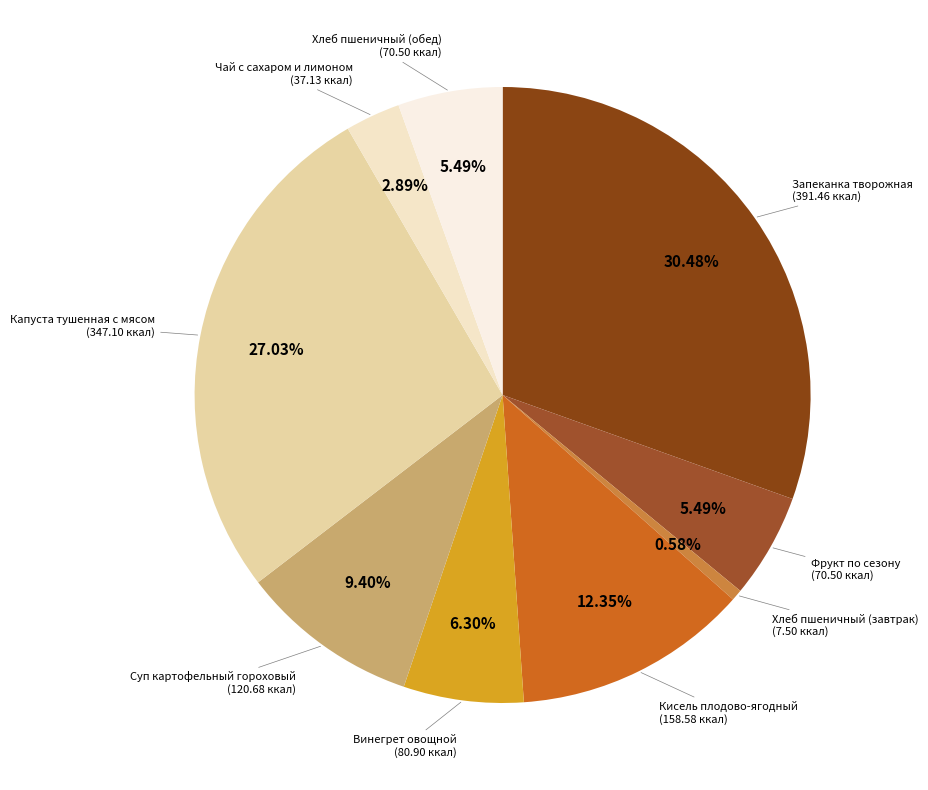

Does Чай с сахаром и лимоном represent more than half of the total?

No